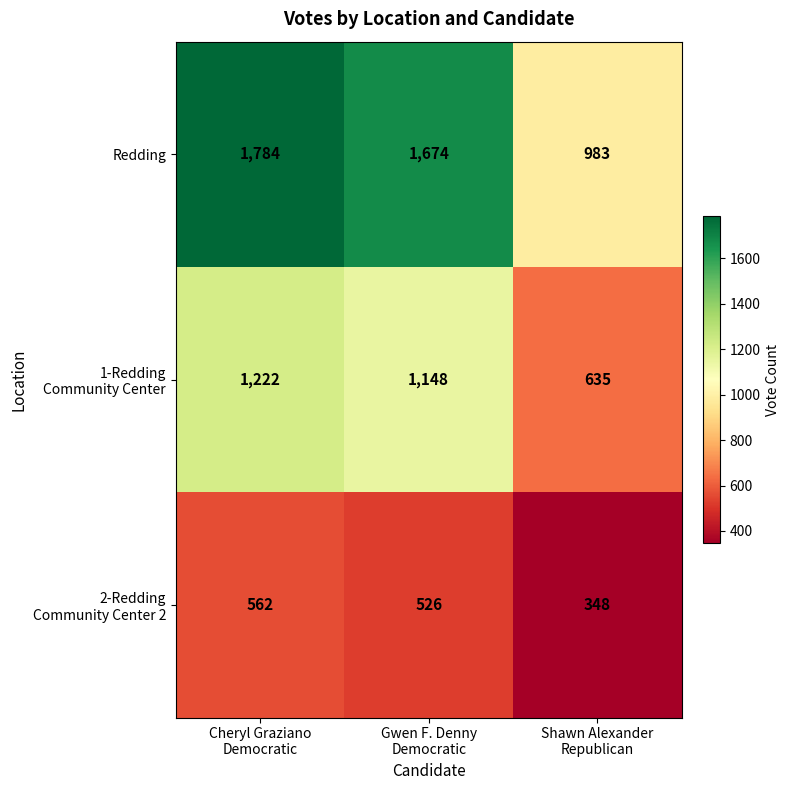

Which series has the largest total across all categories?

Redding